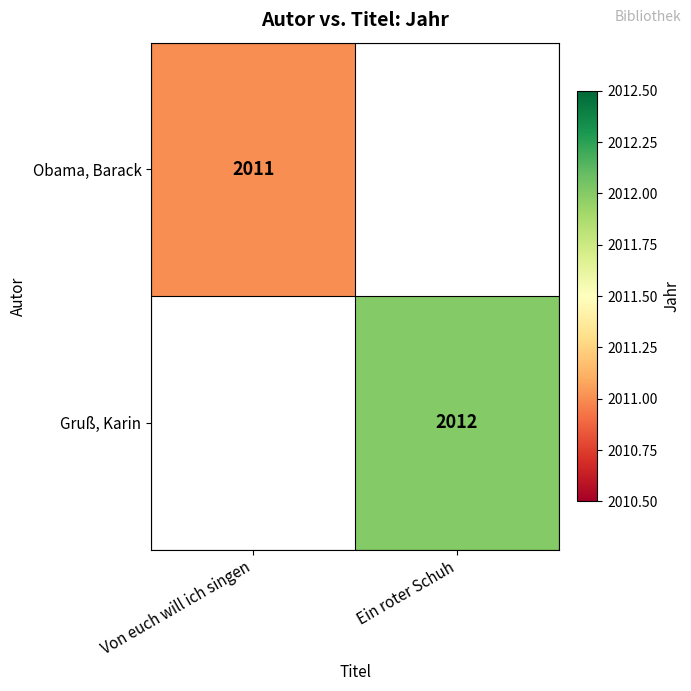

The value of Gruß, Karin at Ein roter Schuh is 2012. True or false?

True